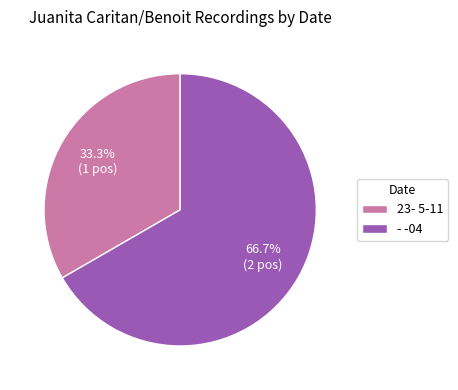

Approximately how many times larger is the value at 23- 5-11 compared to - -04?

0.5